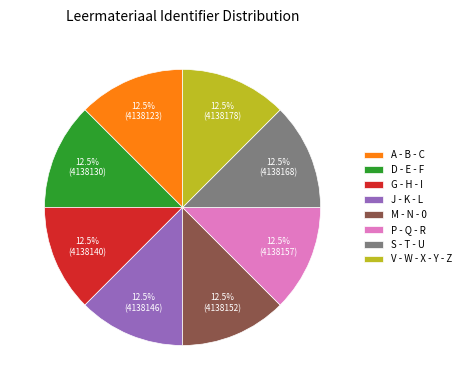

Does J - K - L account for over 50% of the chart?

No